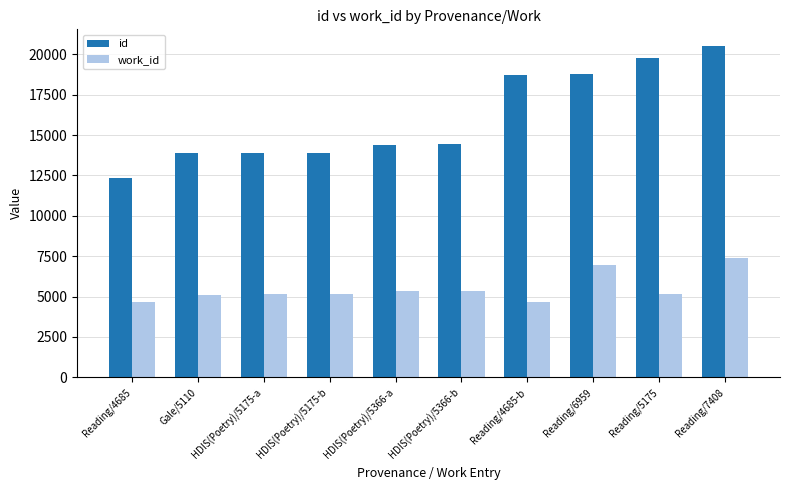

What are all the series names shown in the legend?

id, work_id